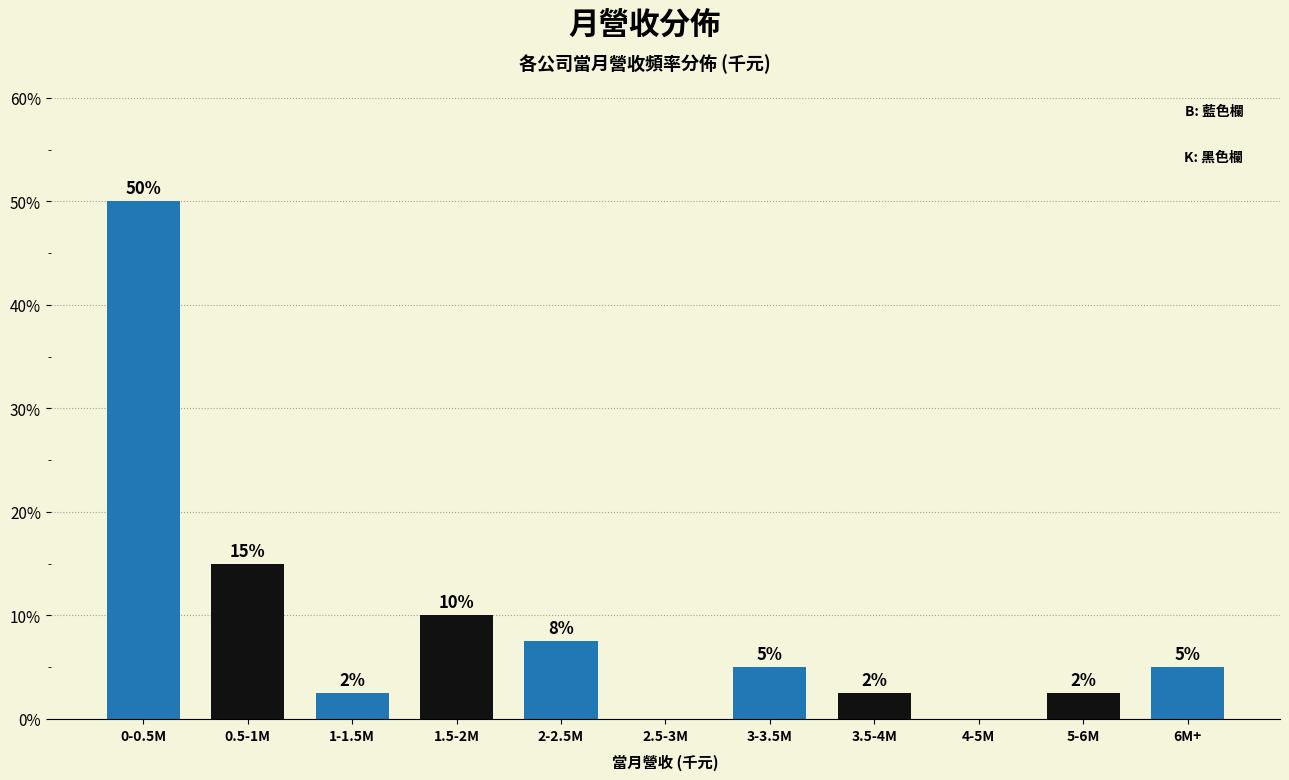

Is it true that the value at 3-3.5M is 7.8?

False